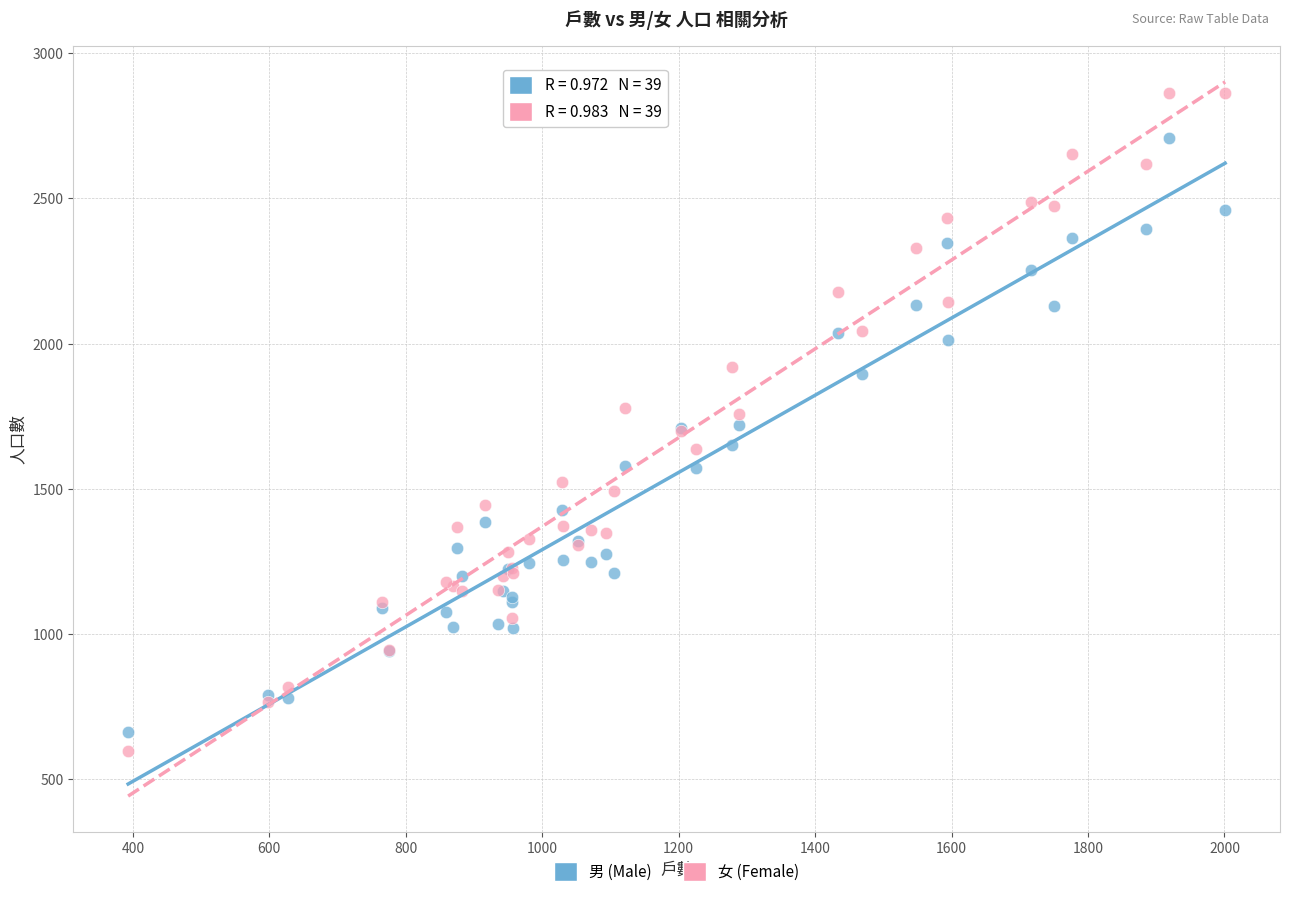

What are all the series names shown in the legend?

男 (Male), 女 (Female)